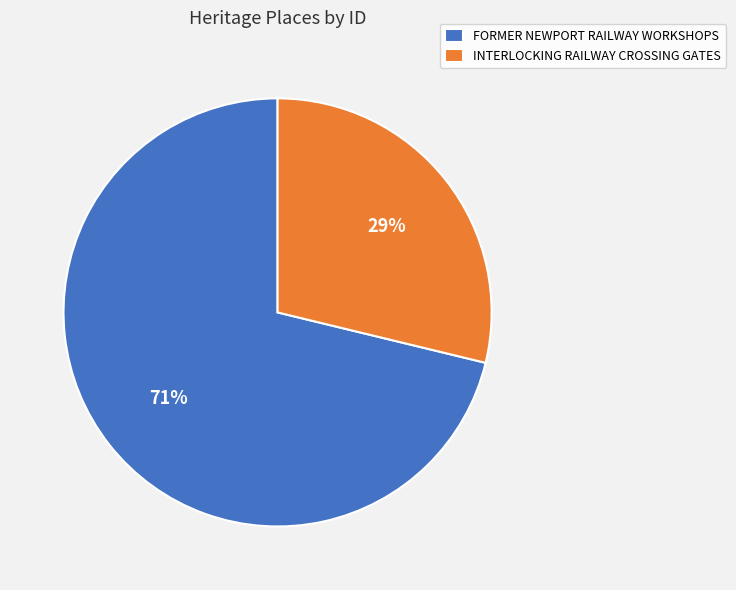

Does INTERLOCKING RAILWAY CROSSING GATES represent more than half of the total?

No